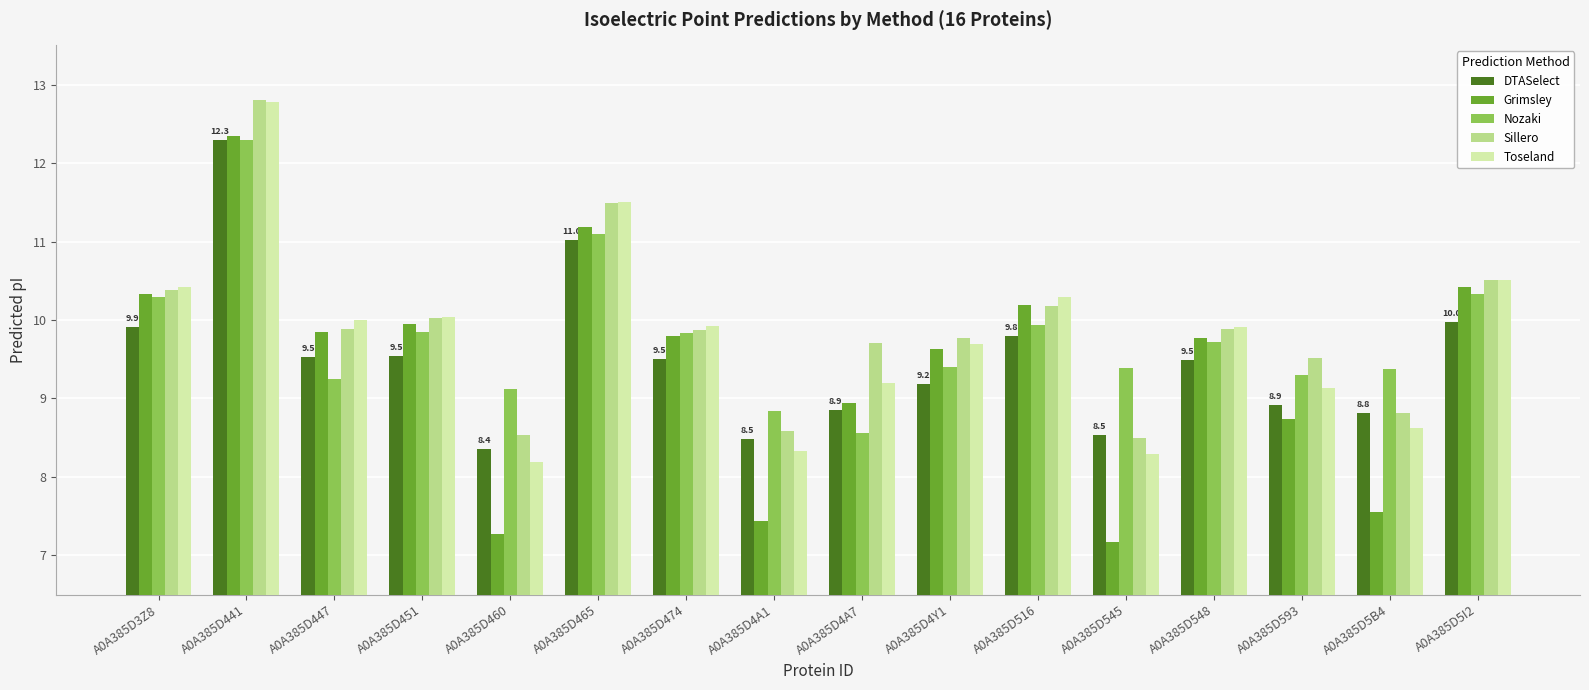

What is the total value across all series at A0A385D4Y1?

47.7